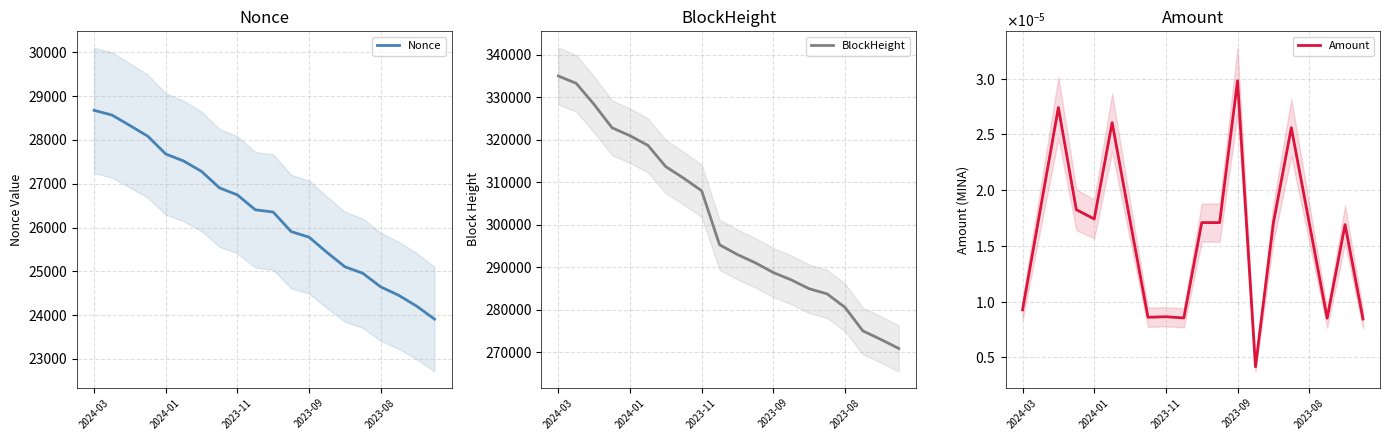

True or false: Nonce has more than 0 points higher than both neighbors.

False